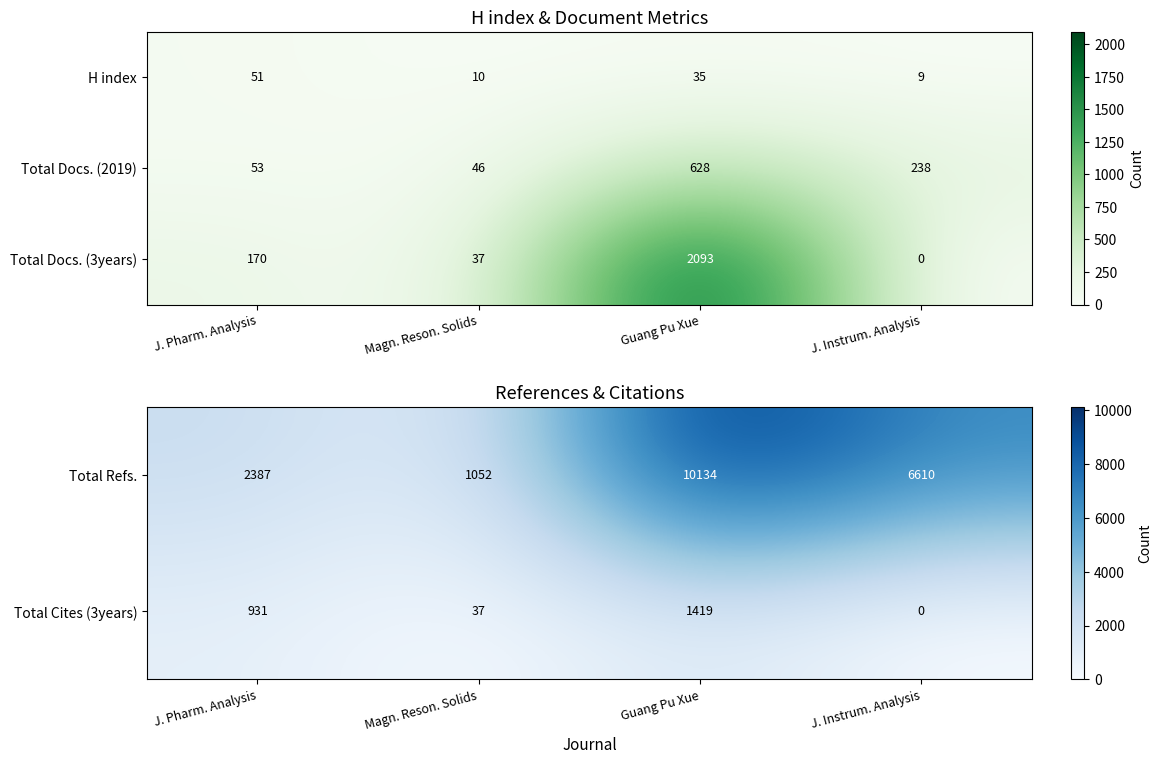

The value of Total Docs. (3years) at Magn. Reson. Solids is 37. True or false?

True